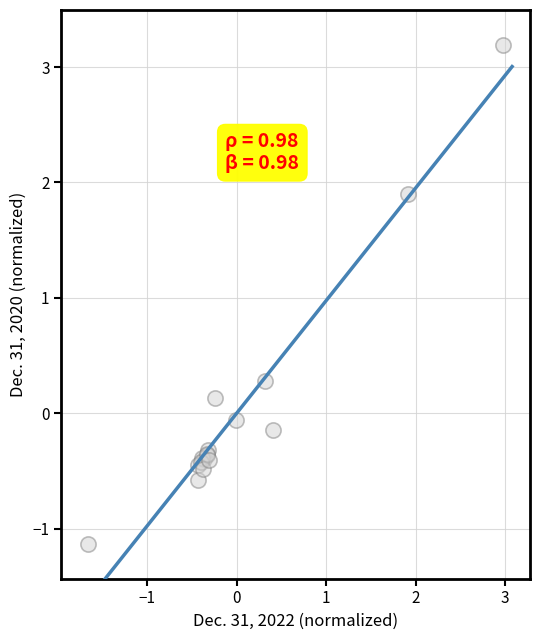

What Y value in the scatter plot is closest to 1?

0.3